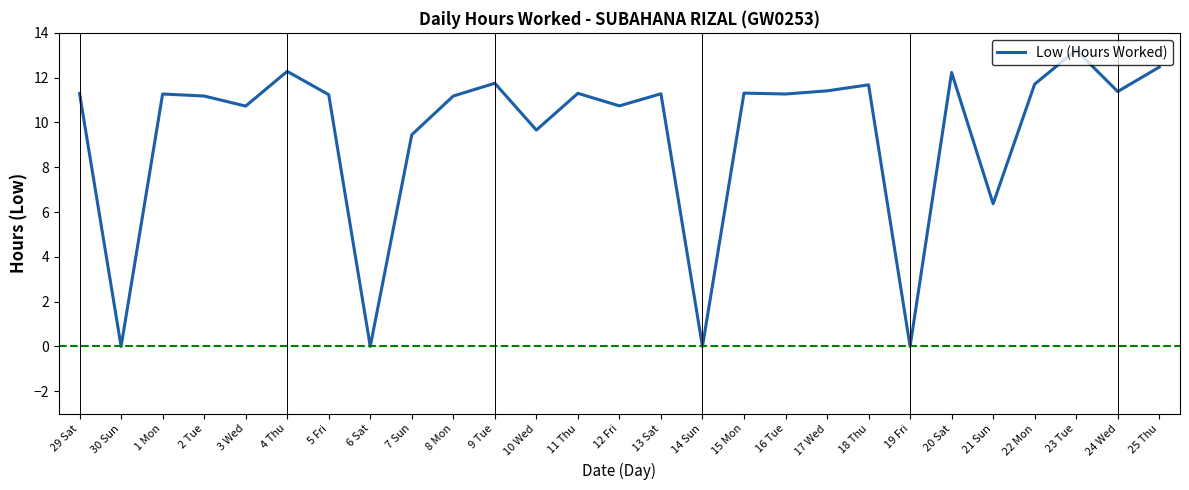

What value does the data have at 25 Thu?

12.5